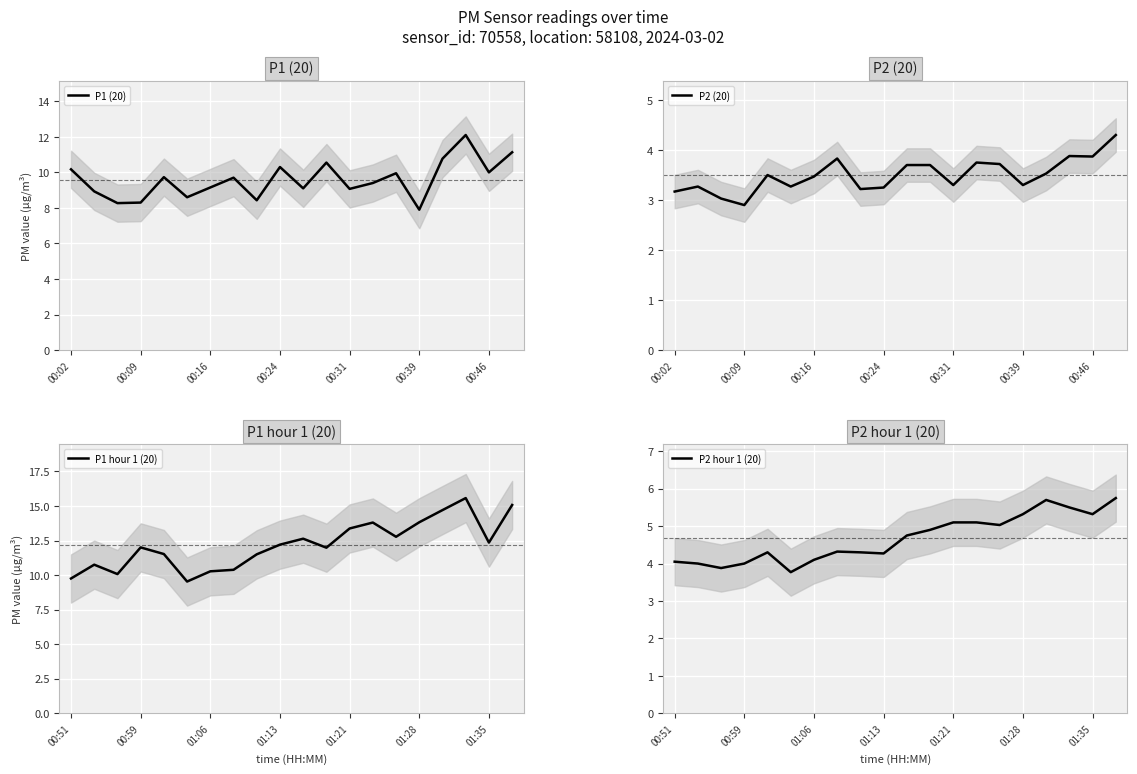

What is the highest value of the P1 hour 1 (20) series?

15.6